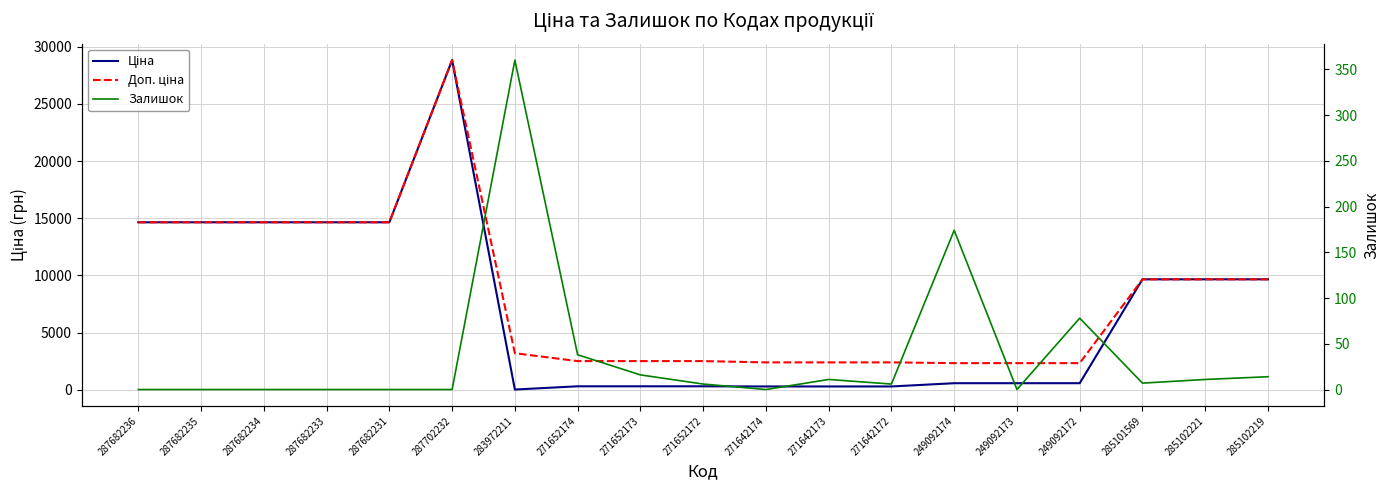

How many lines are shown in the chart?

3